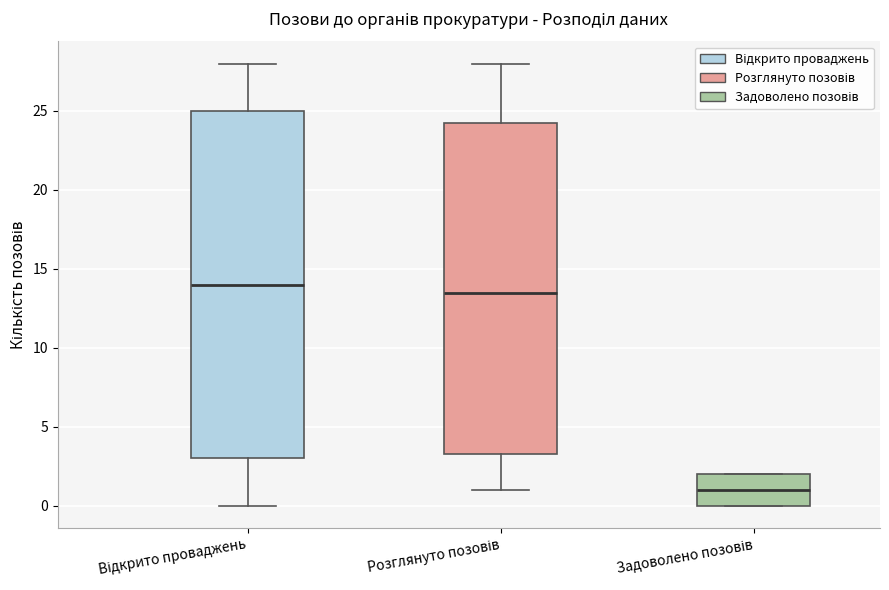

Reading left to right, transcribe this box plot: for each box, give where its median line is, the range the box spans, and where its two whiskers end, as read against the y-axis. The values are not printed on the chart, so give them approximately, as read against the axis.

Відкрито проваджень: median 14.0, box 3.0 to 25.0, whiskers 0.0 to 28.0
Розглянуто позовів: median 13.5, box 3.5 to 24.5, whiskers 1.0 to 28.0
Задоволено позовів: median 1.0, box 0.0 to 2.0, whiskers 0.0 to 2.0